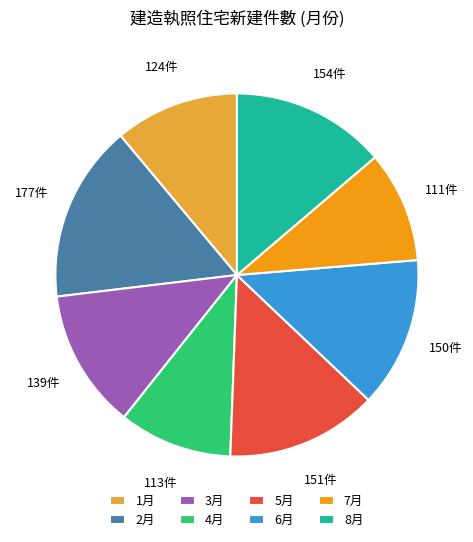

Between 1月 and 4月, which is larger?

1月